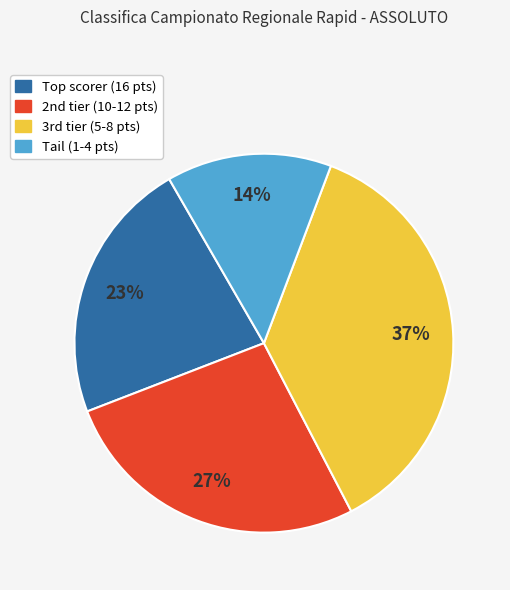

To the nearest percent, what is the average slice percentage?

25%